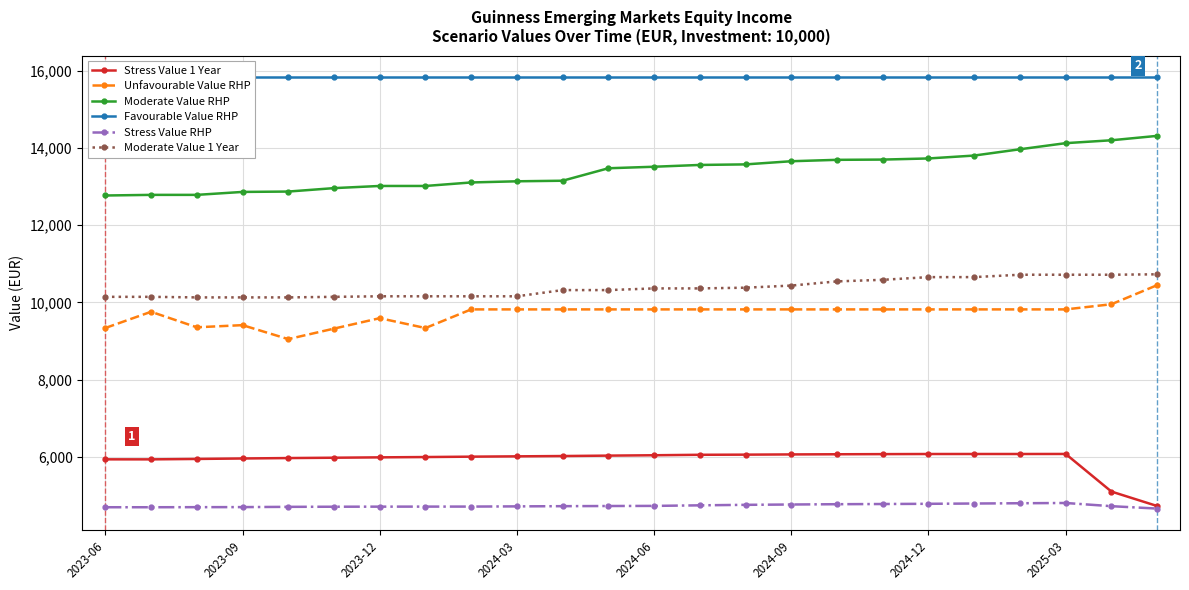

The Favourable Value RHP series shows 15838.8 at 8. True or false?

True